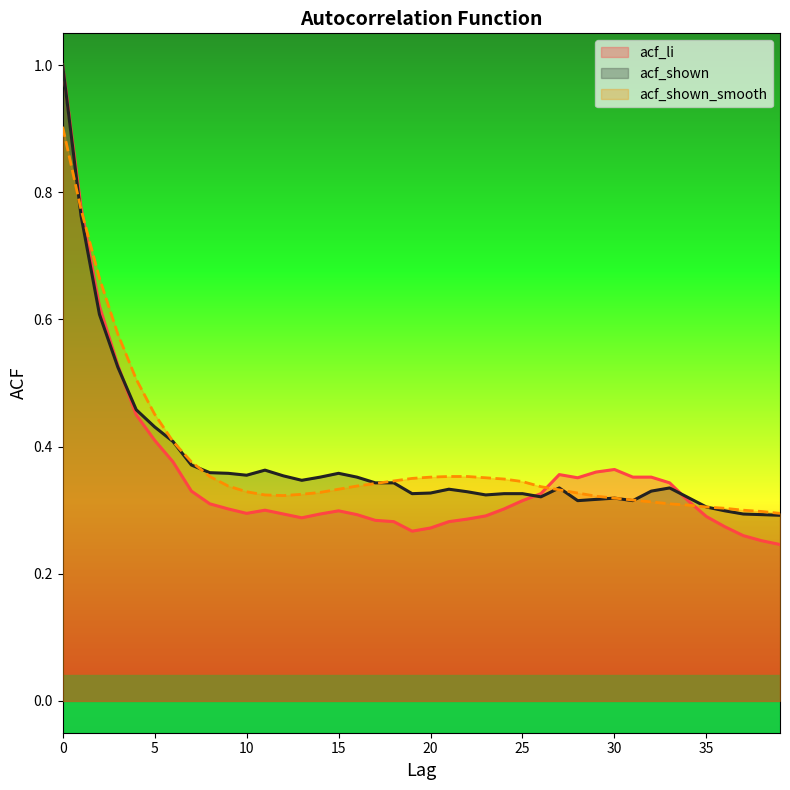

The acf_li series shows 0.3 at 19. True or false?

True